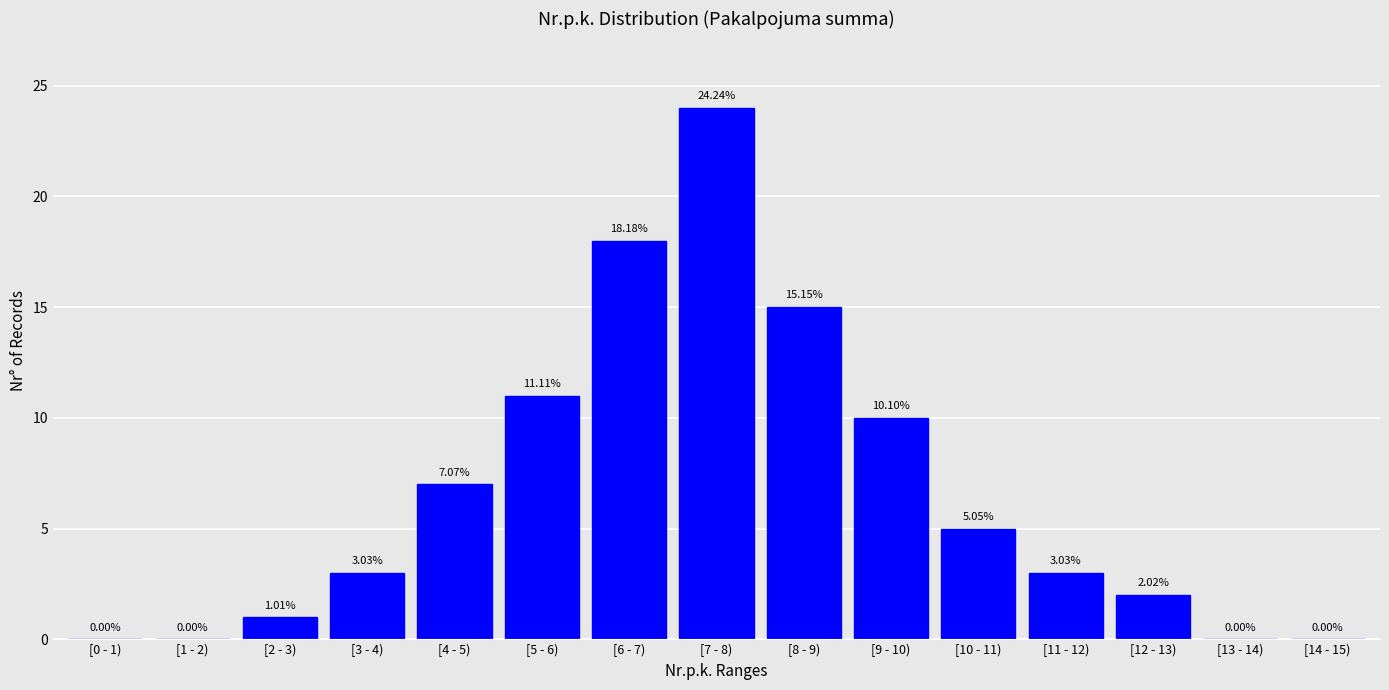

What is the change in value from [4 - 5) to [11 - 12)?

-4